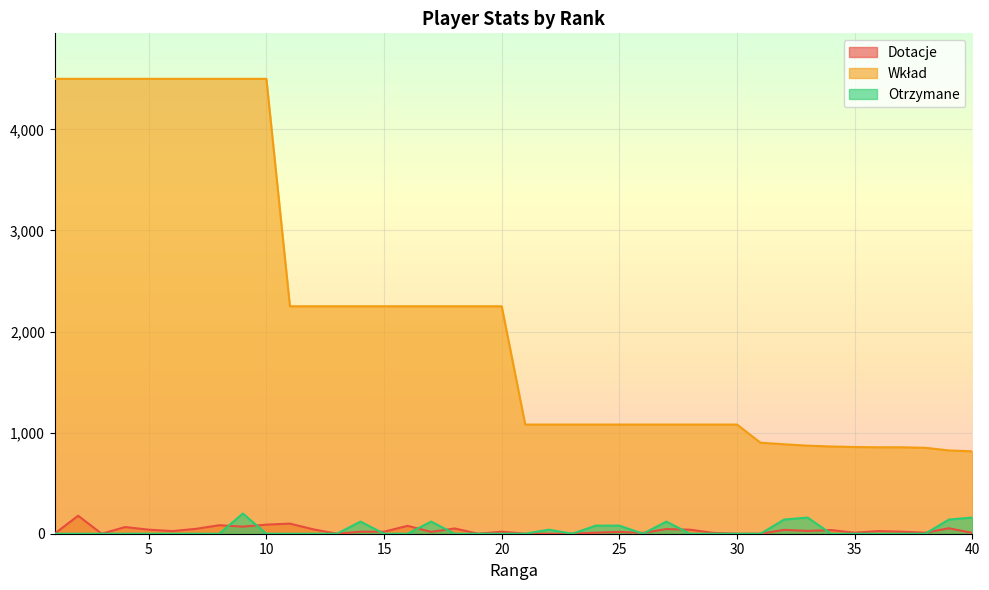

Where is the first local maximum for Otrzymane?

9